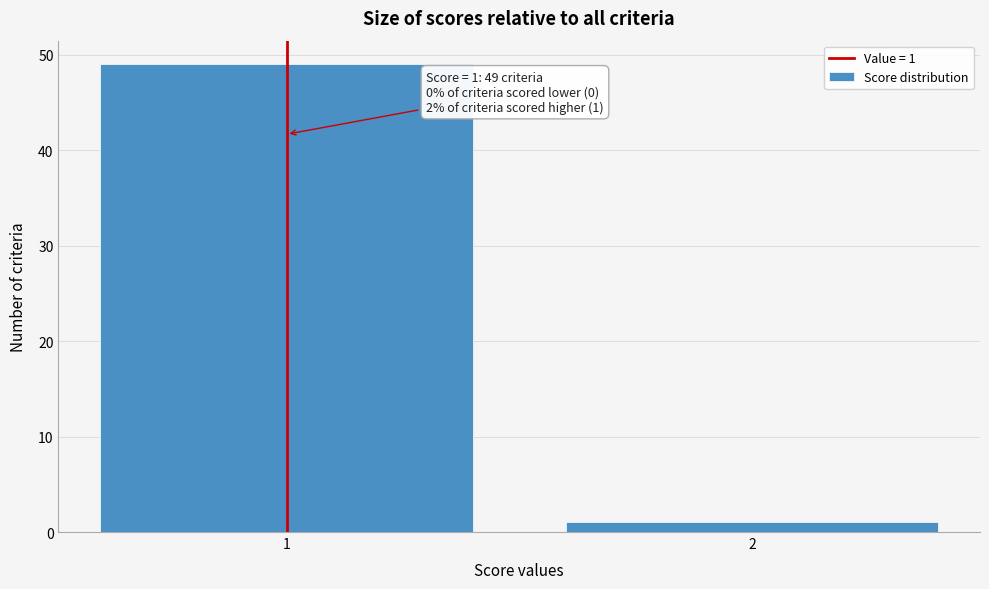

Reading left to right, transcribe all the data shown in this chart.

1=49	2=1